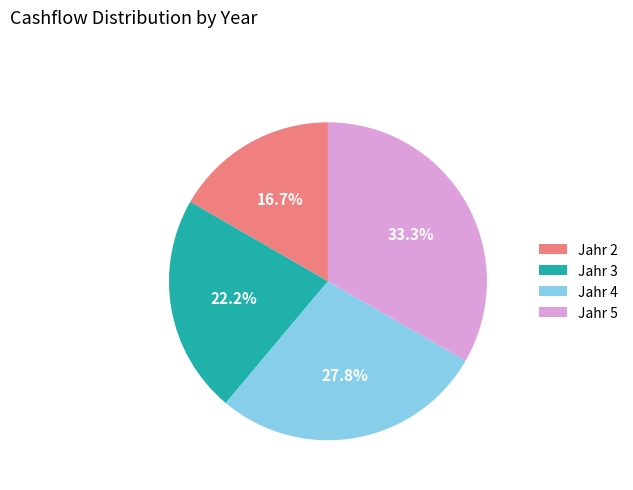

How many slices are in this pie chart?

4